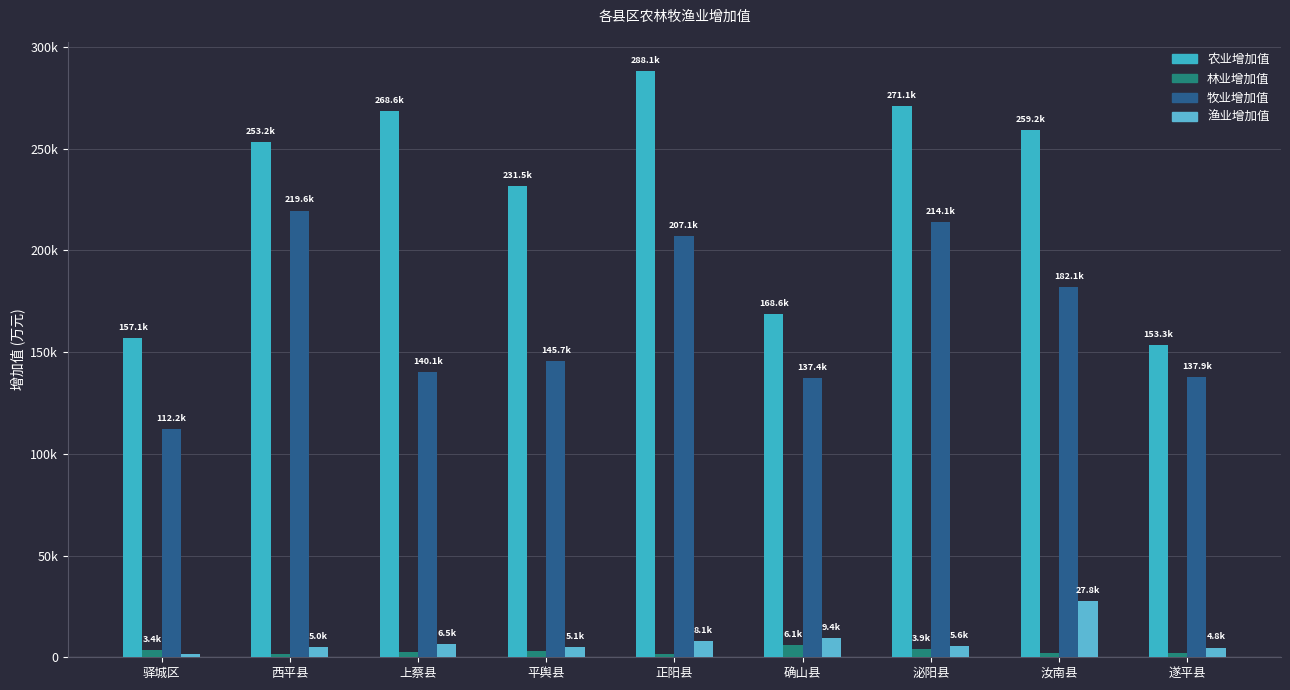

What is the difference between the 林业增加值 values at 泌阳县 and 驿城区?

488